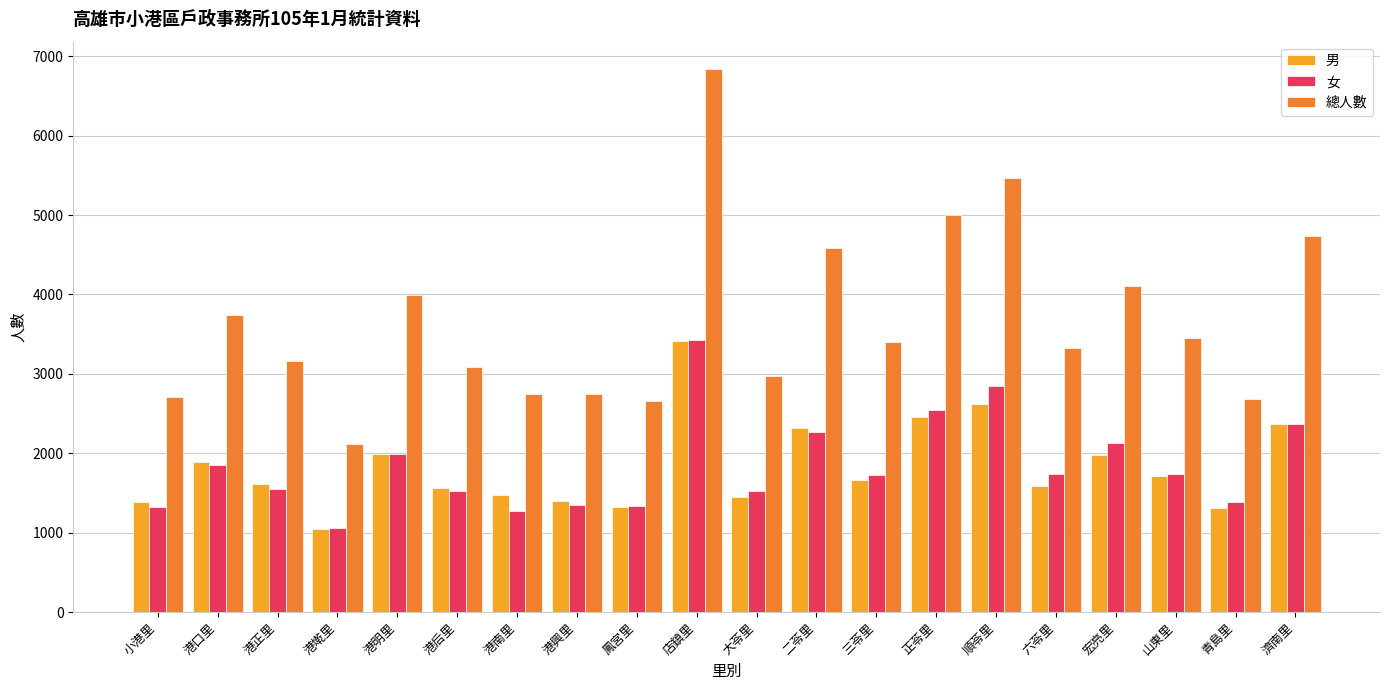

Which series has the widest spread of values?

總人數